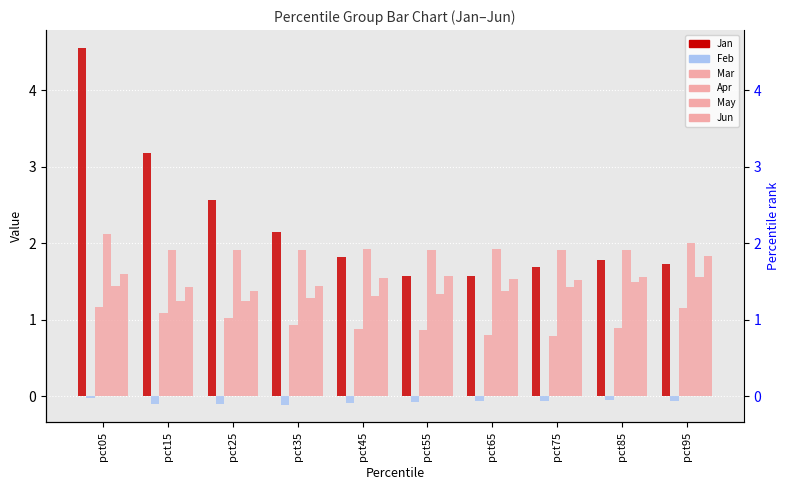

True or false: May has a value of 1.2 at pct25.

True